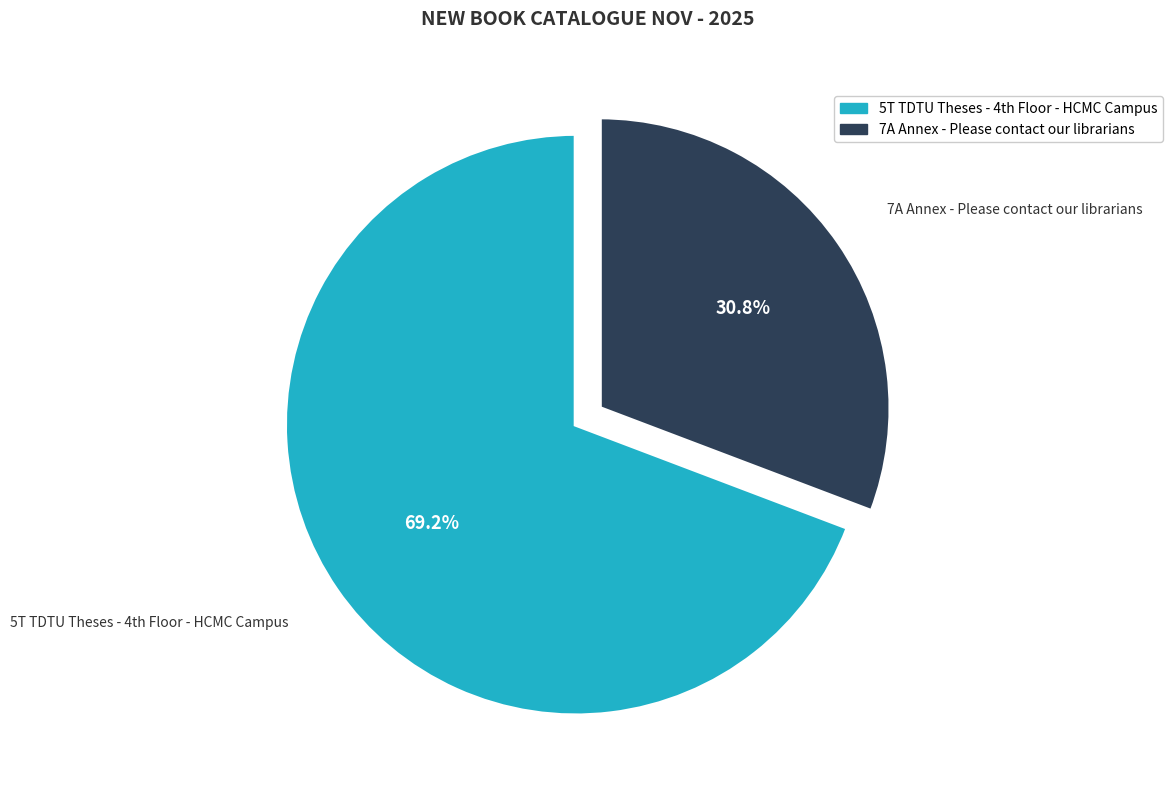

The 7A Annex - Please contact our librarians slice represents 39% of the pie. True or false?

False